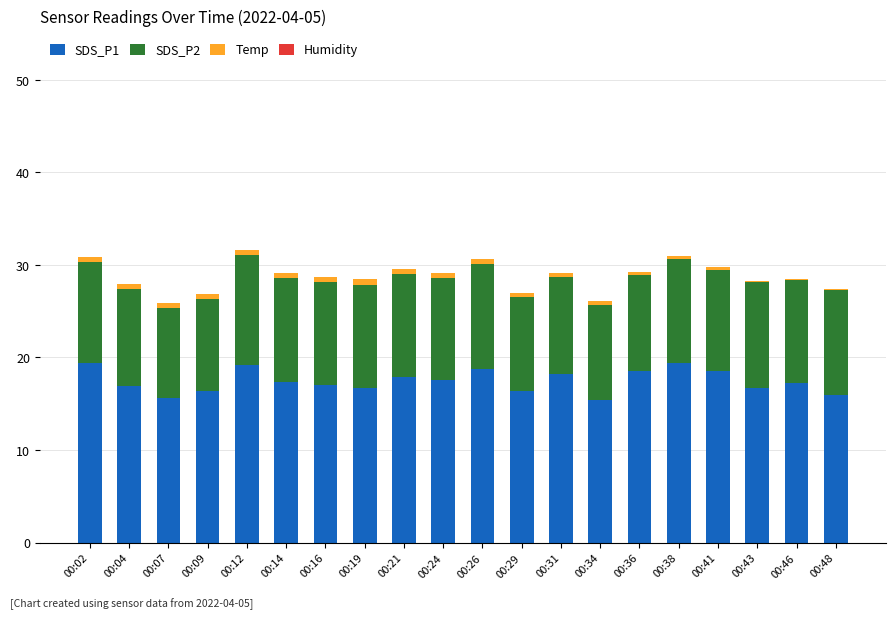

What is the highest value of the SDS_P1 series?

19.4